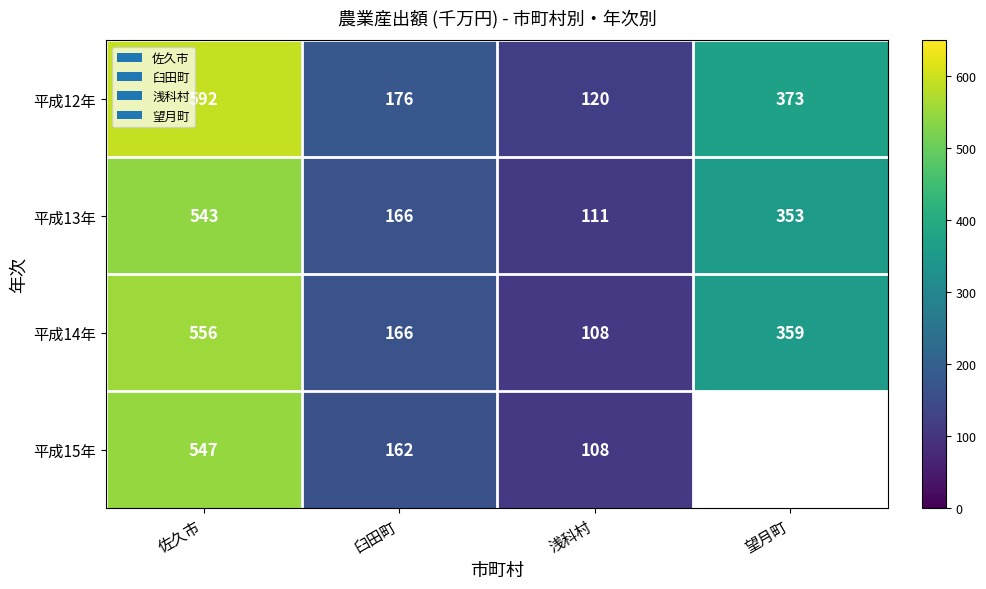

The value of 平成14年 at 臼田町 is 275.3. True or false?

False